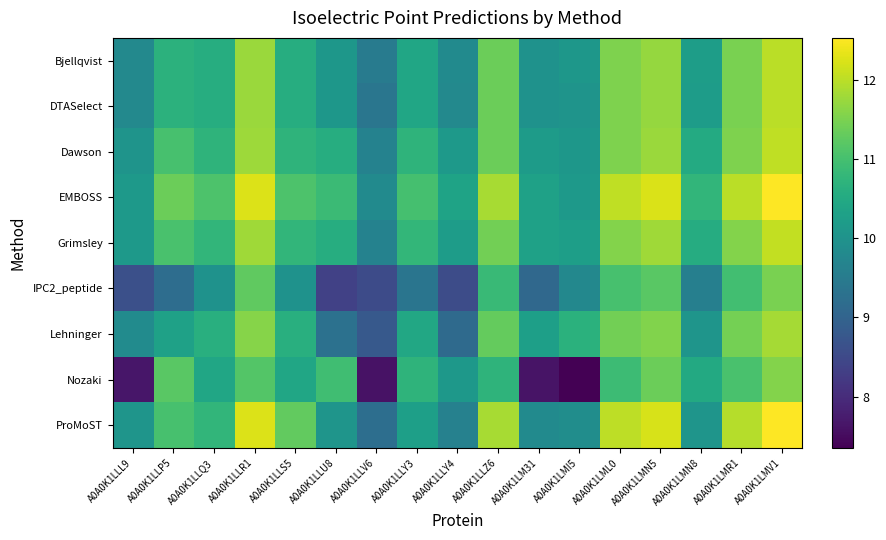

Which series has the largest total across all categories?

EMBOSS